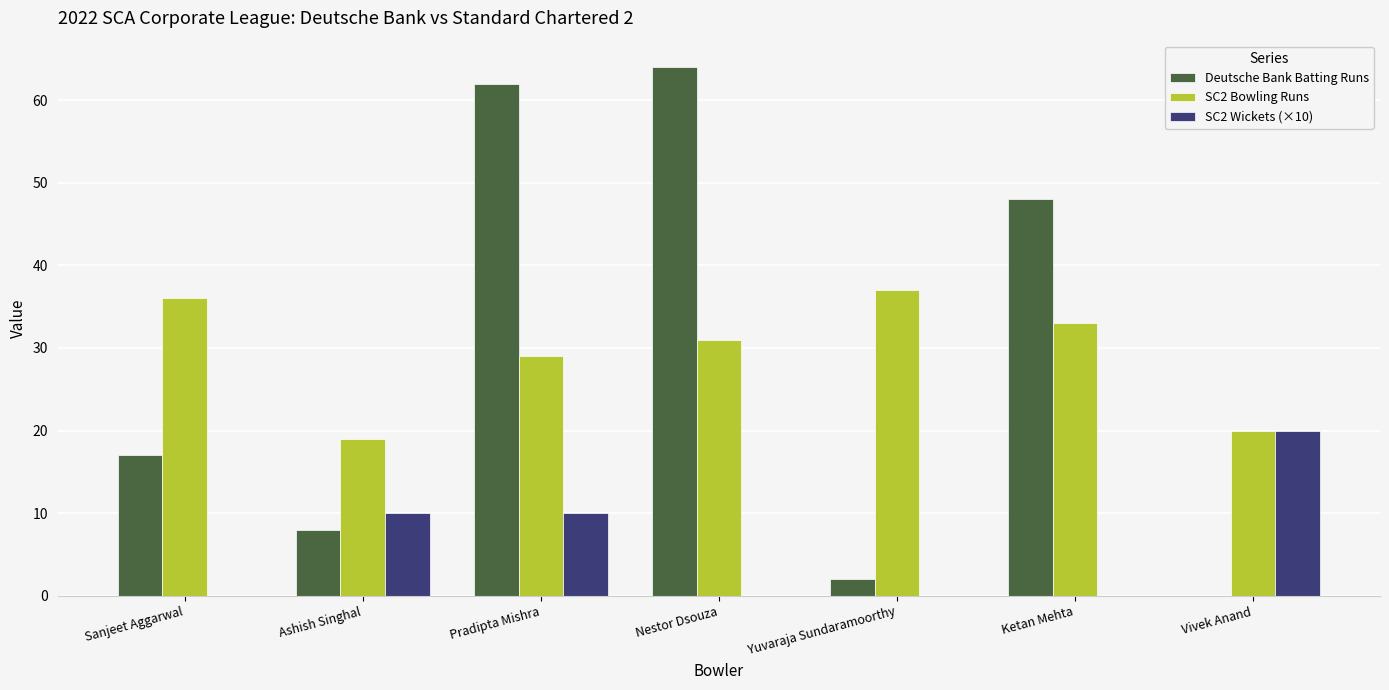

Is the value of SC2 Wickets (×10) at Ashish Singhal greater than the value of SC2 Bowling Runs at Sanjeet Aggarwal?

No